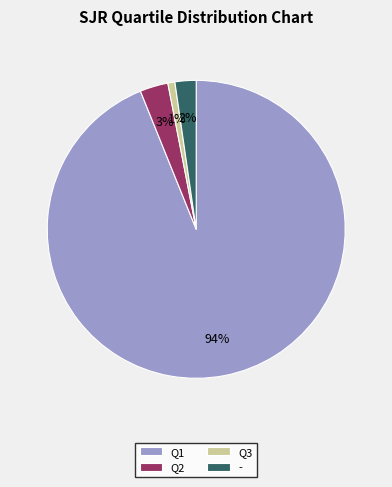

Do Q3 and Q2 together represent more than half of the pie?

No